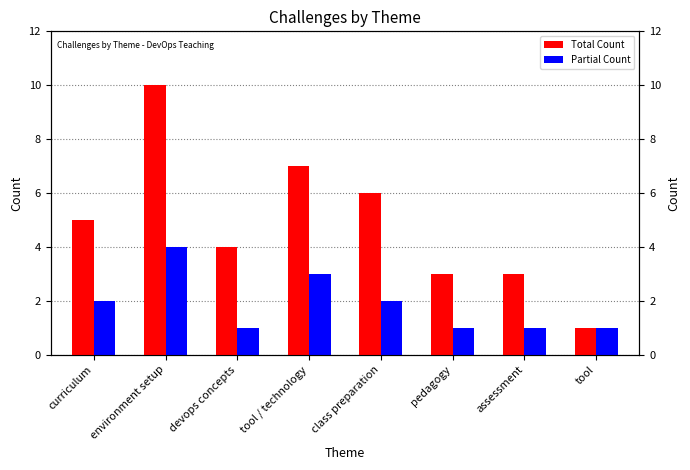

How many values in the Total Count series exceed 5?

3